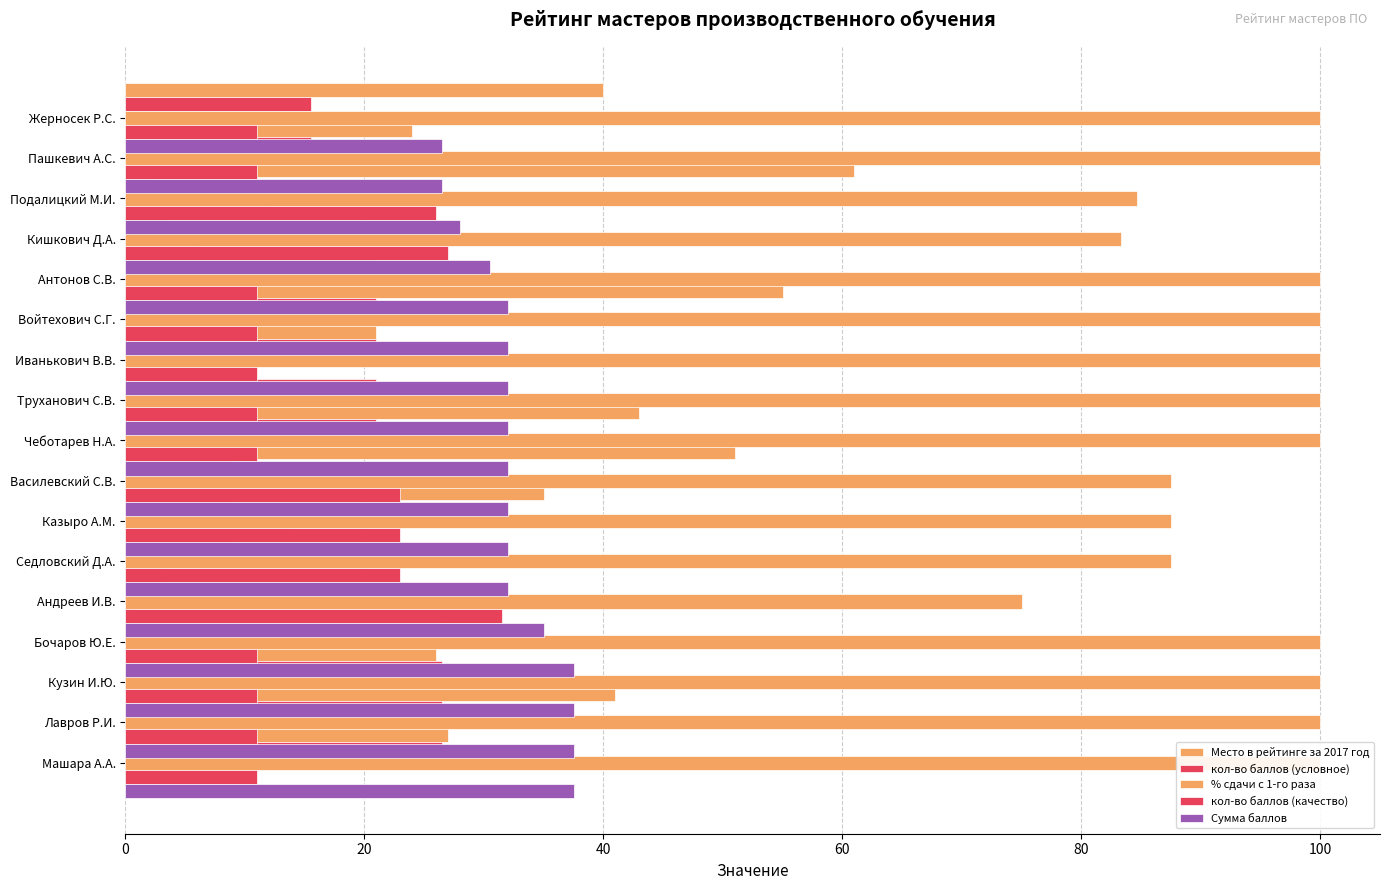

Rank the series at 60 from lowest to highest value.

кол-во баллов (условное), Место в рейтинге за 2017 год, кол-во баллов (качество), Сумма баллов, % сдачи с 1-го раза